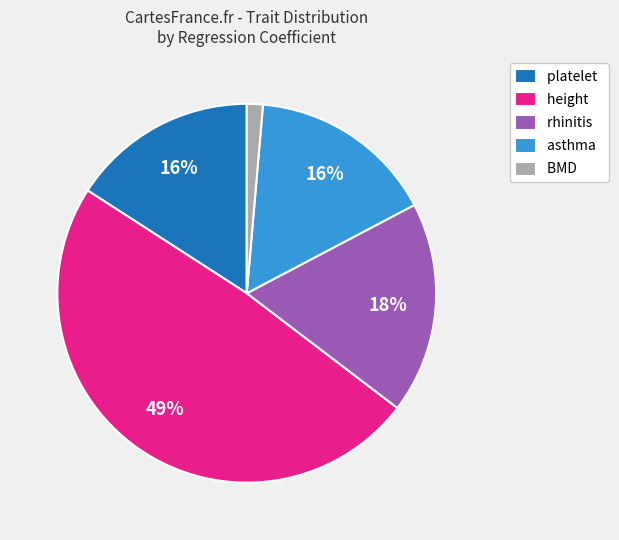

True or false: rhinitis accounts for 9% of the total.

False